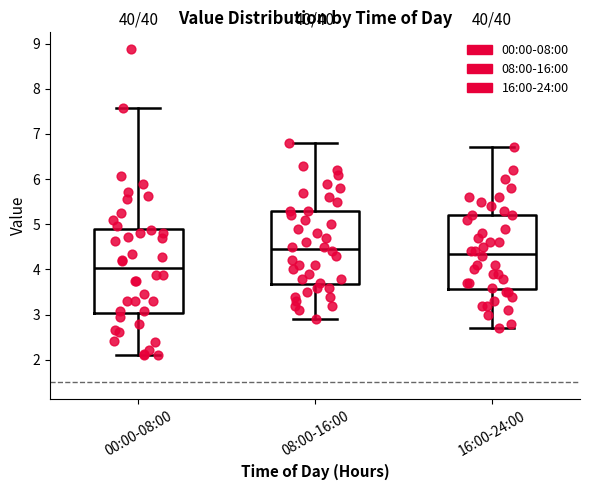

Reading left to right, transcribe this box plot: for each box, give where its median line is, the range the box spans, and where its two whiskers end, as read against the y-axis. The values are not printed on the chart, so give them approximately, as read against the axis.

00:00-08:00: median 4.0, box 3.0 to 4.9, whiskers 2.1 to 7.6
08:00-16:00: median 4.5, box 3.7 to 5.3, whiskers 2.9 to 6.8
16:00-24:00: median 4.4, box 3.6 to 5.2, whiskers 2.7 to 6.7